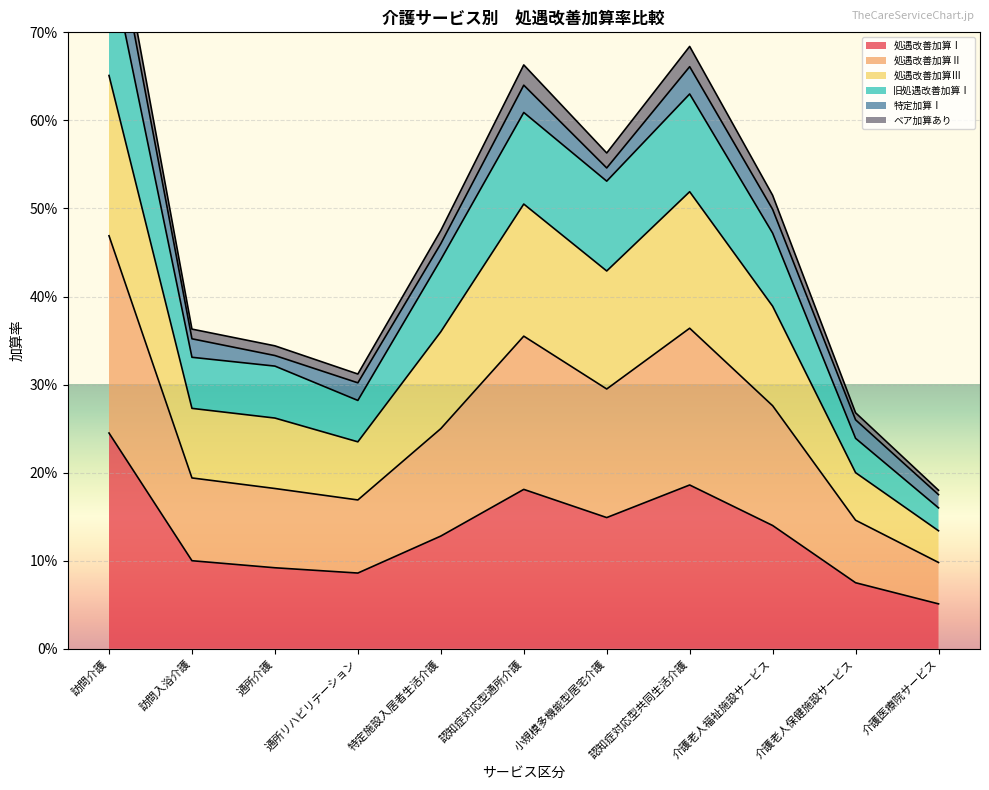

The value of 処遇改善加算Ⅰ at 介護老人福祉施設サービス is 0.1. True or false?

True